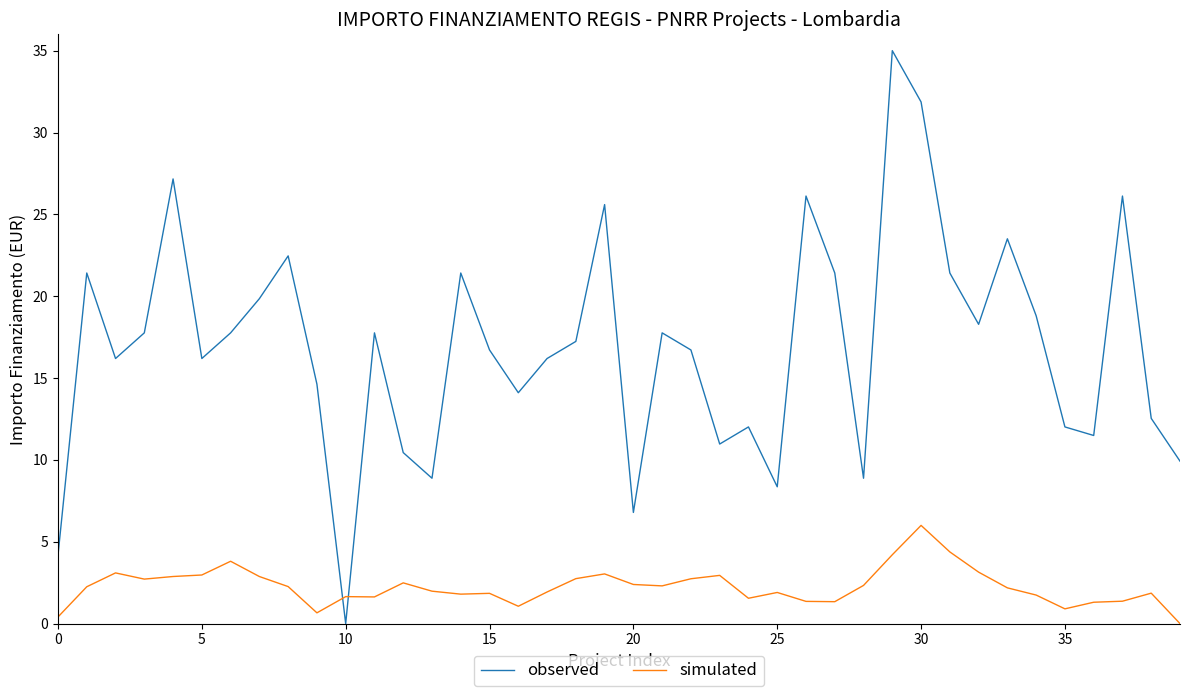

Which series has the largest total across all categories?

observed